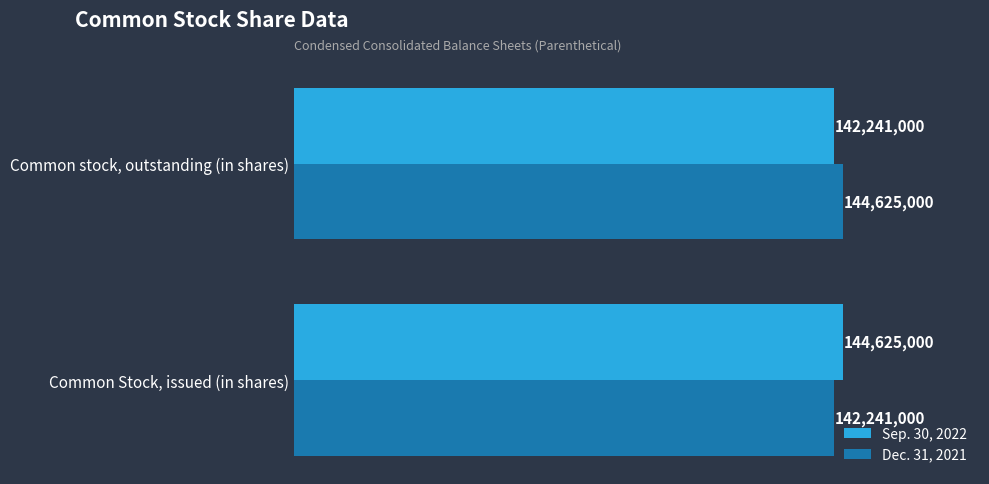

What are all the series names shown in the legend?

Sep. 30, 2022, Dec. 31, 2021